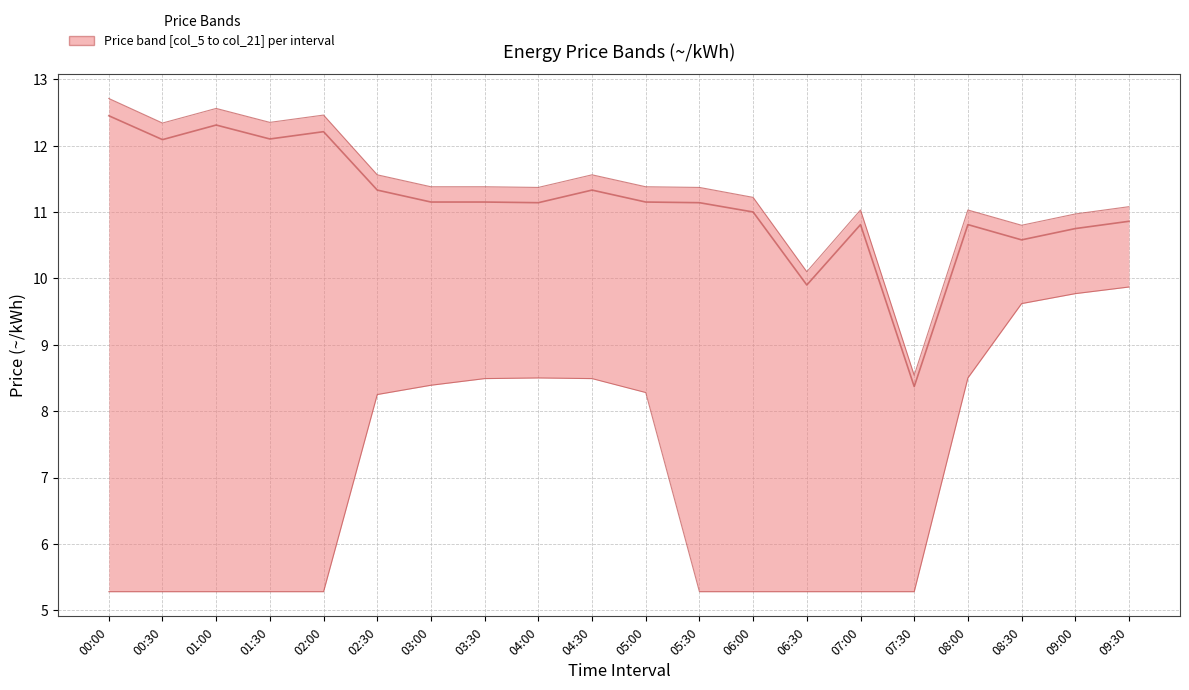

What is the sum of all col_5 (lower price) values?

141.0